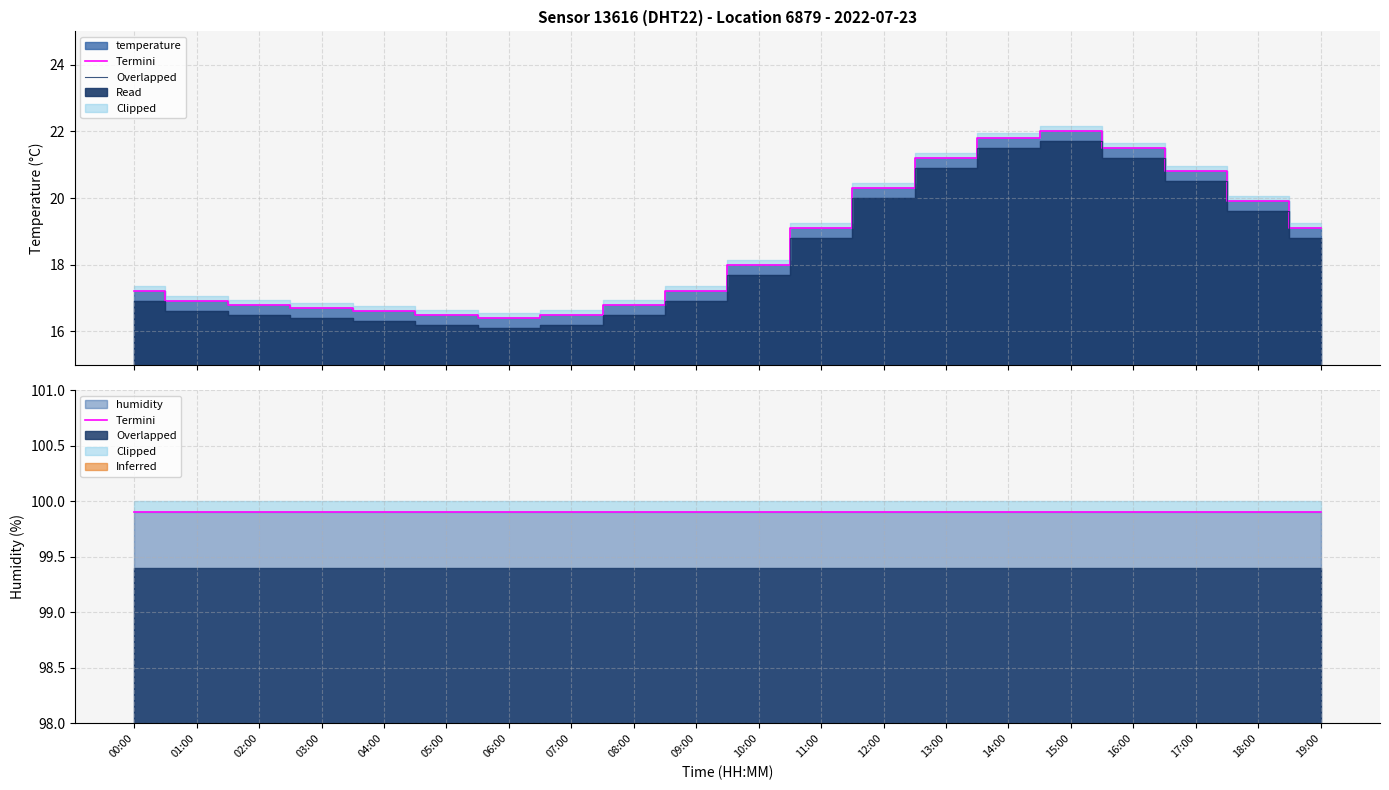

How many interior local valleys does the Overlapped series have?

1